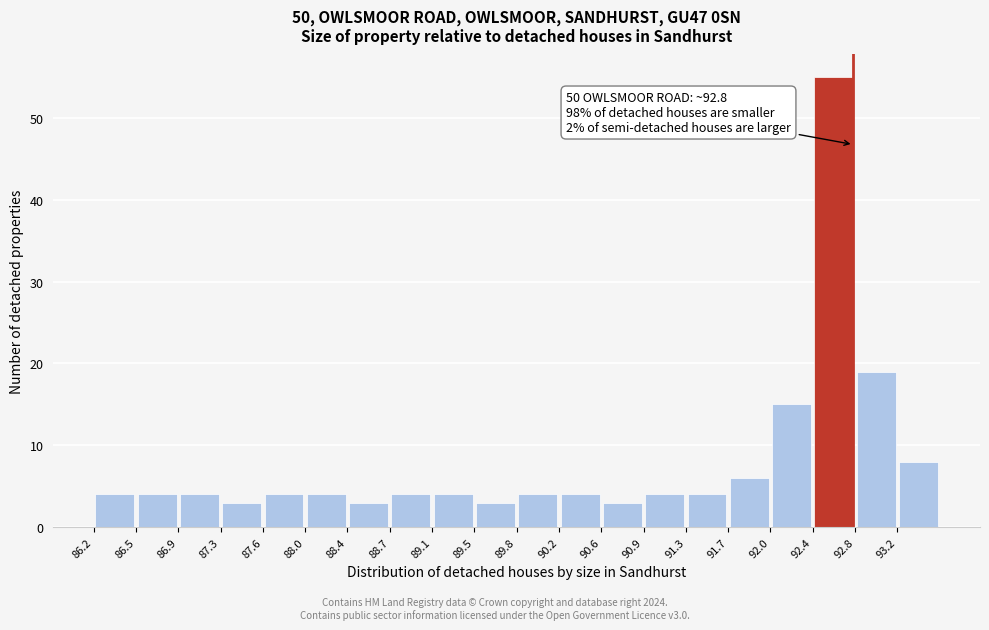

Which range on the x-axis has the tallest bar?

92.40 to 92.80